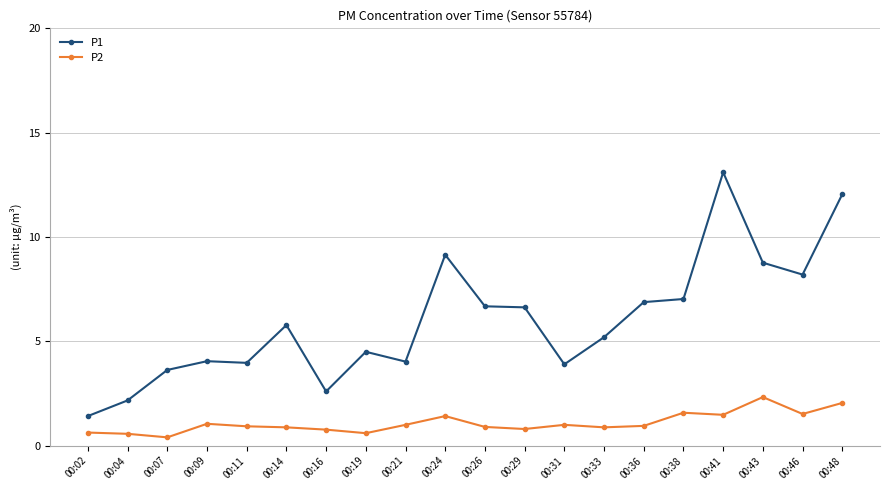

True or false: P2 and P1 cross at least once.

False